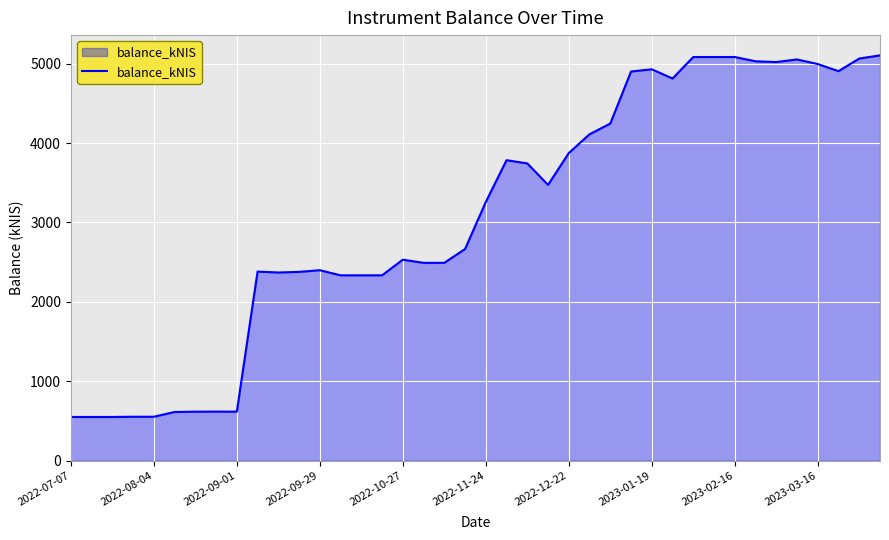

How many lines are shown in the chart?

1